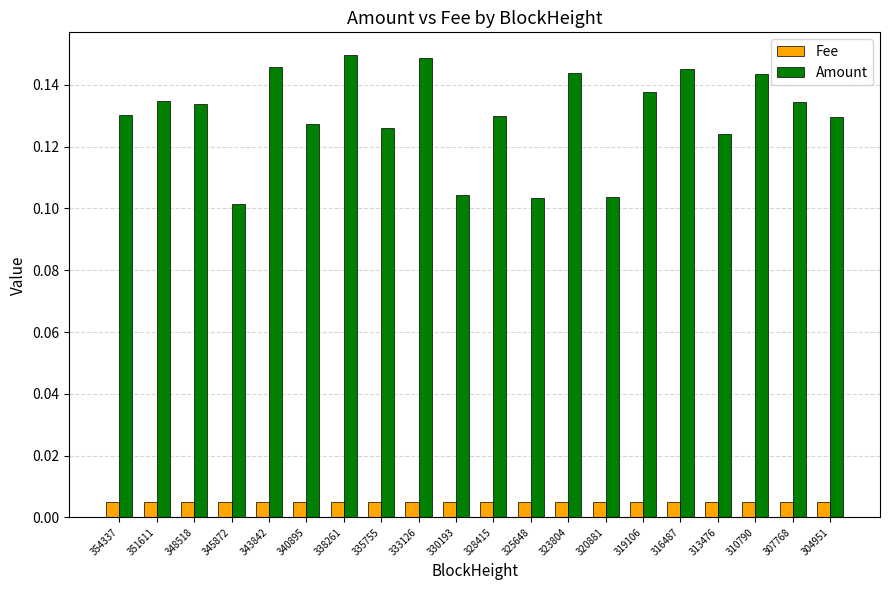

What are all the series names shown in the legend?

Fee, Amount